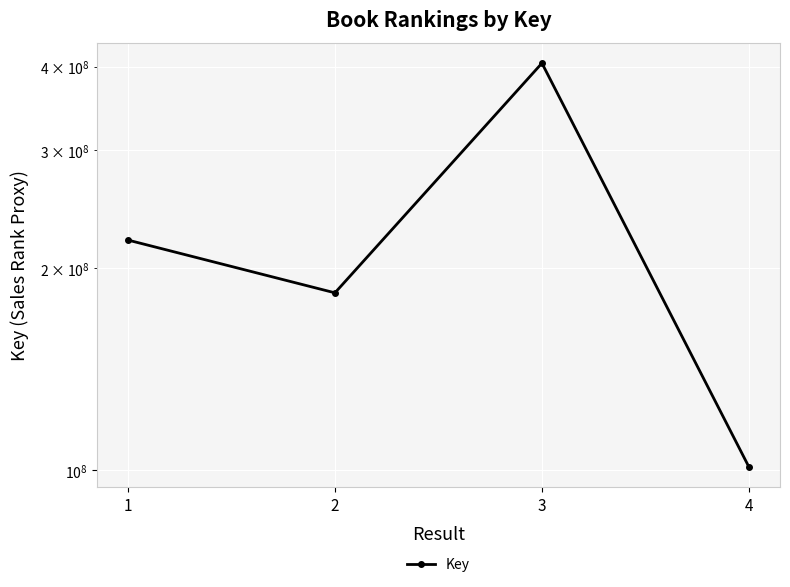

At which label is the value closest to 252903751?

1